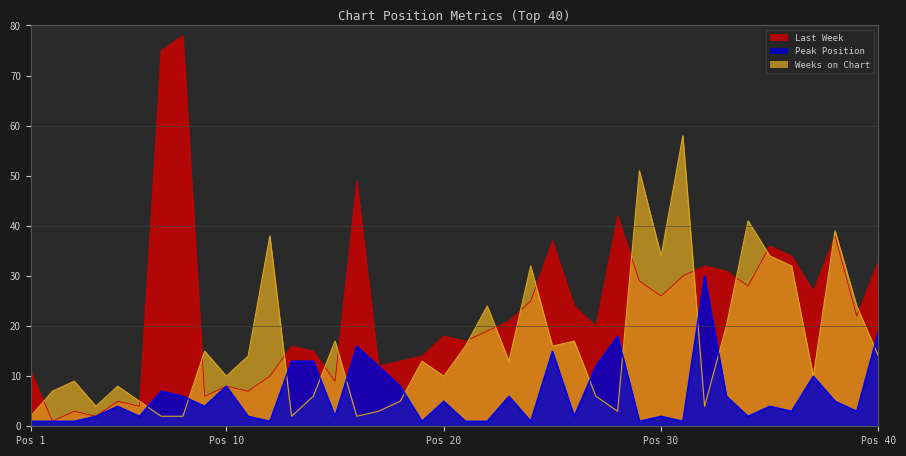

Which series ends up on top after the final intersection of Peak Position and Weeks on Chart?

Peak Position